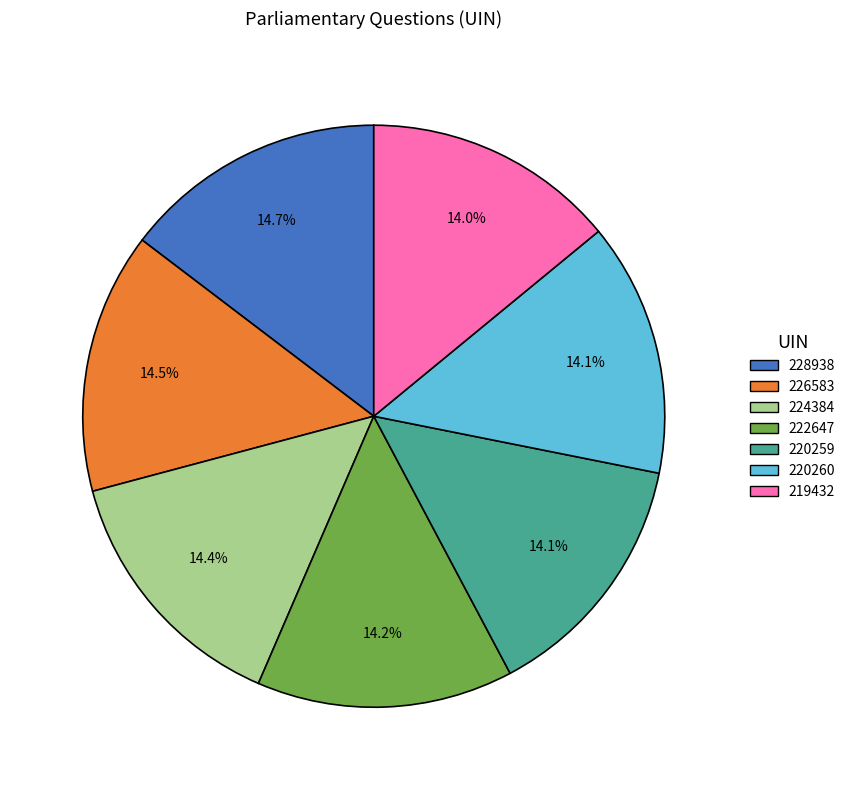

True or false: 219432 accounts for 14% of the total.

True